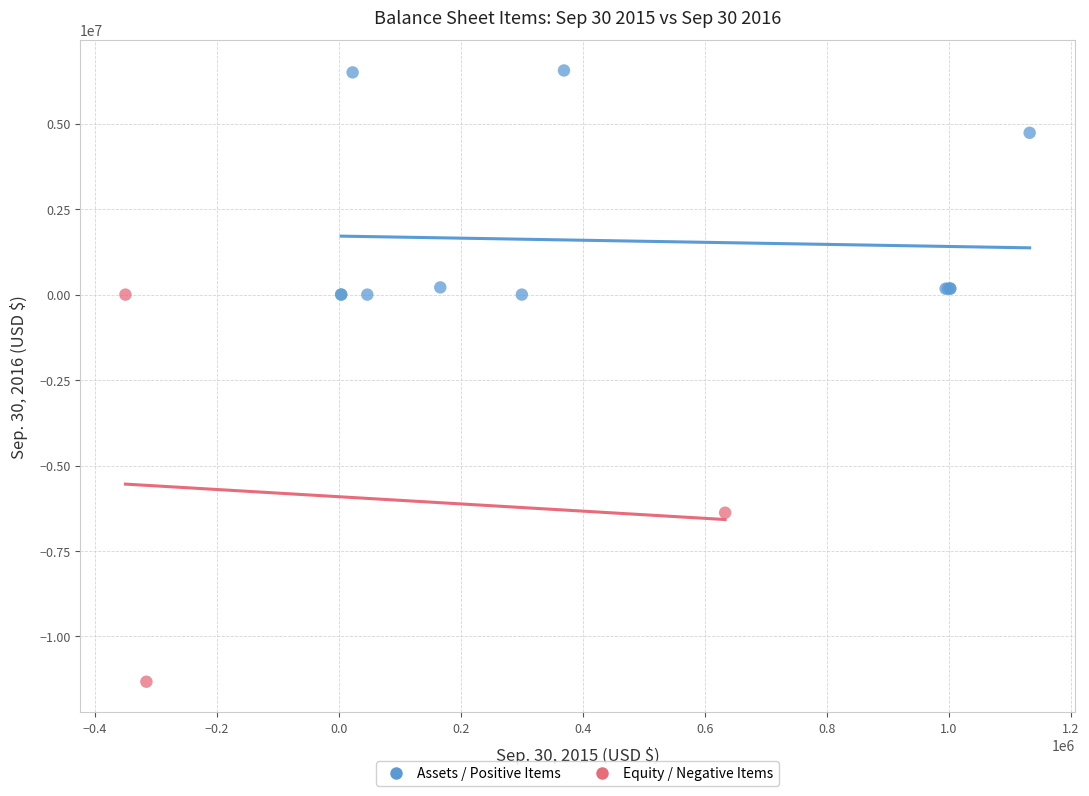

What are all the series names shown in the legend?

Assets / Positive Items, Equity / Negative Items